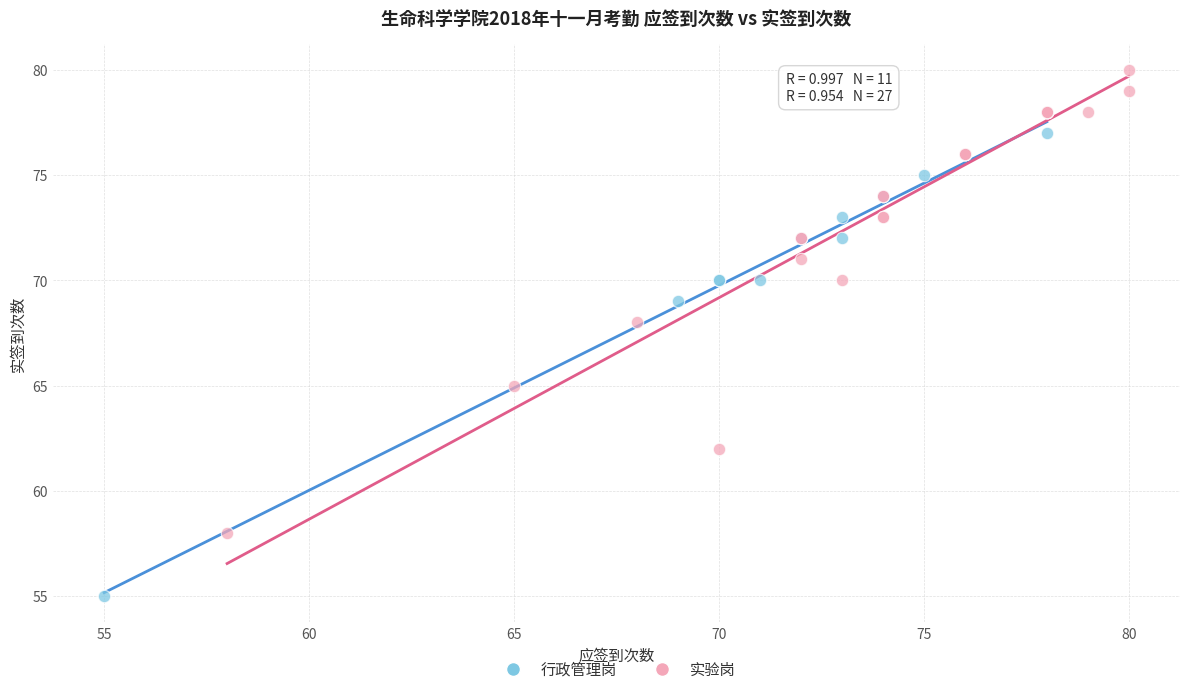

What are all the series names shown in the legend?

行政管理岗, 实验岗